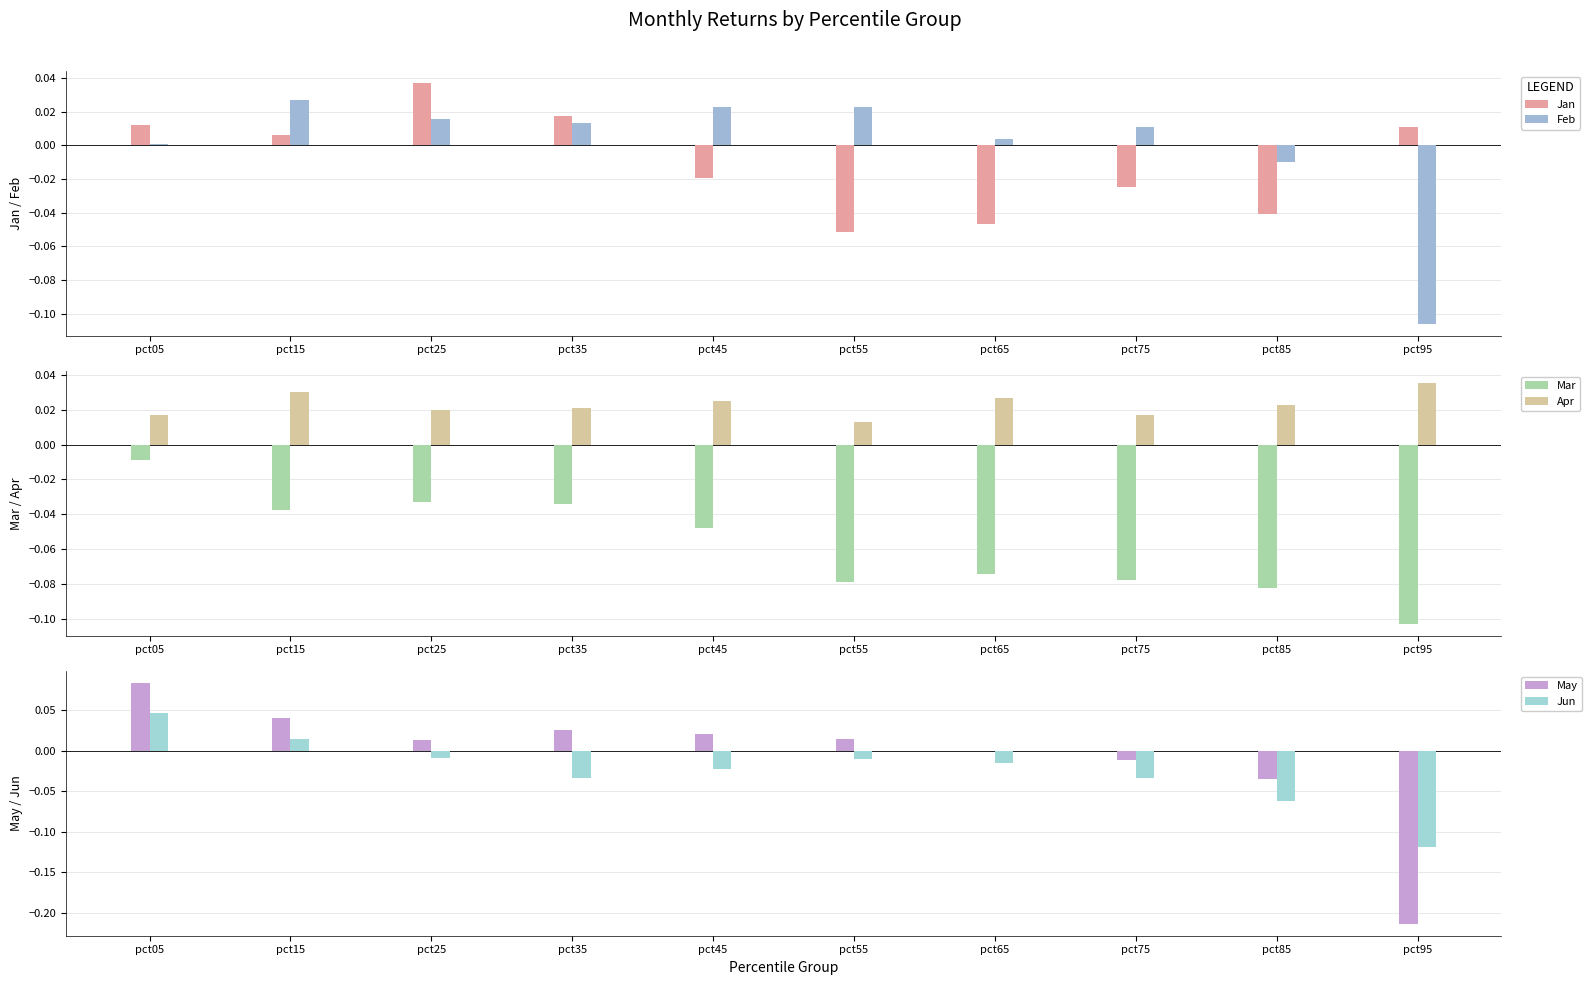

Which category has the lowest value across all series?

pct95